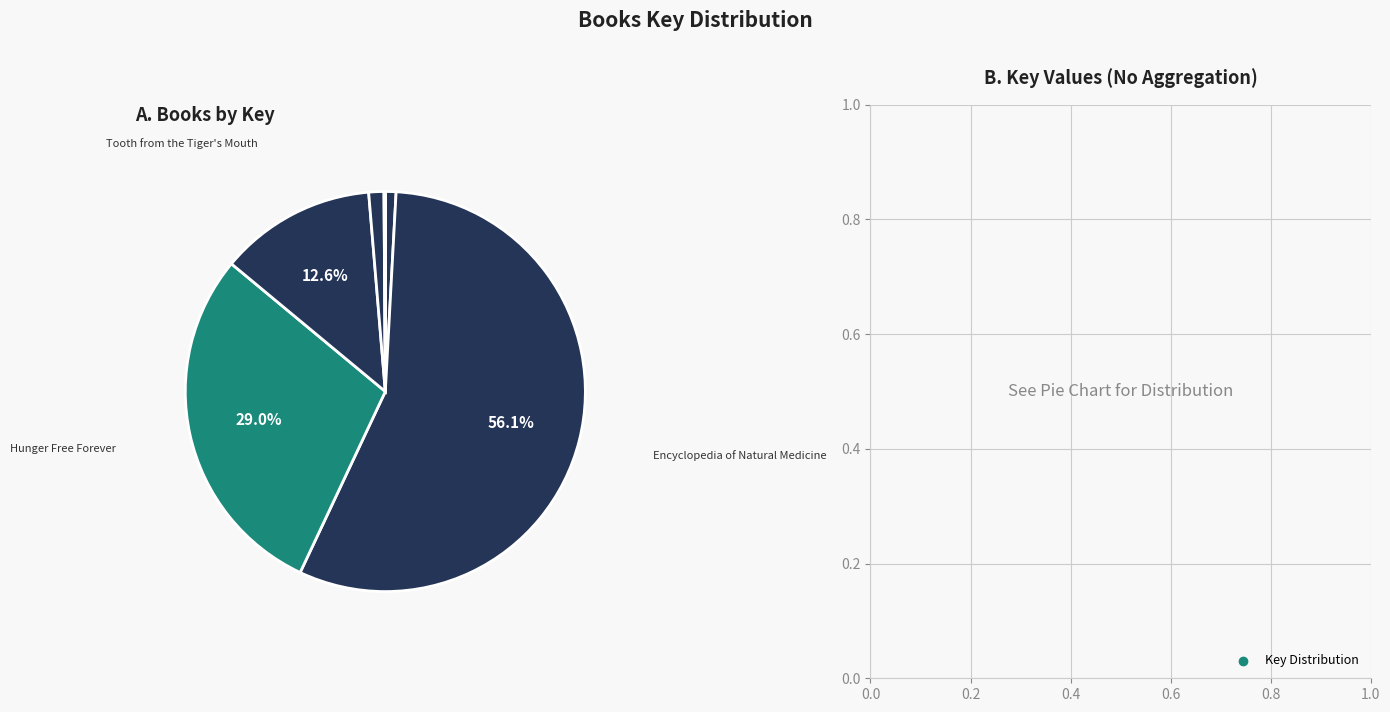

What is the majority slice?

Encyclopedia of Natural Medicine